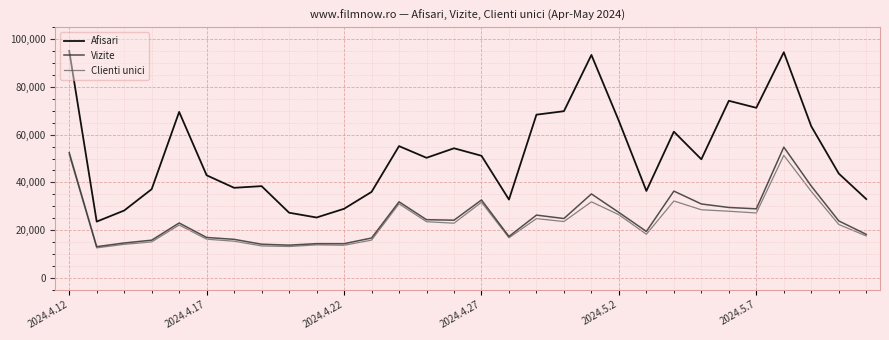

Which series has the widest spread of values?

Afisari